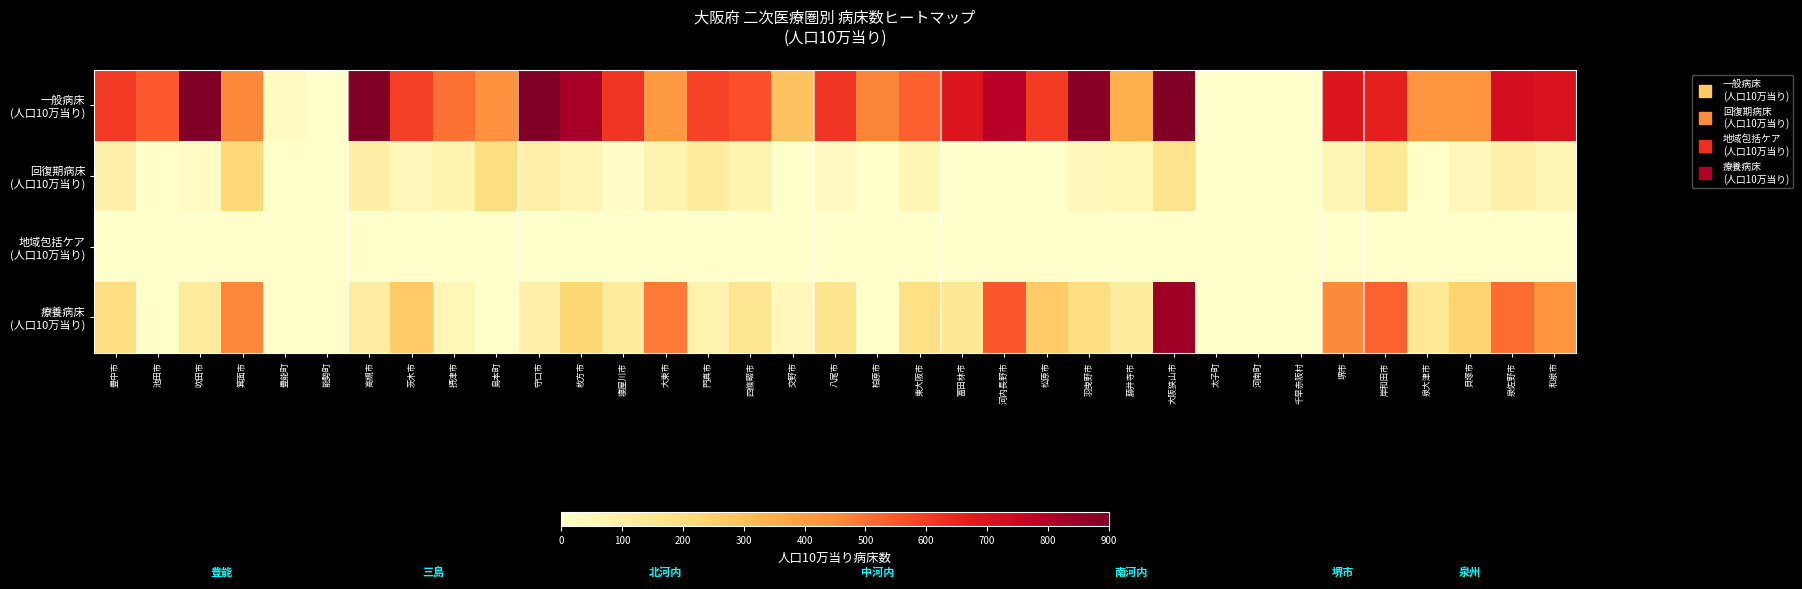

At which category is the sum across all series the highest?

大阪狭山市